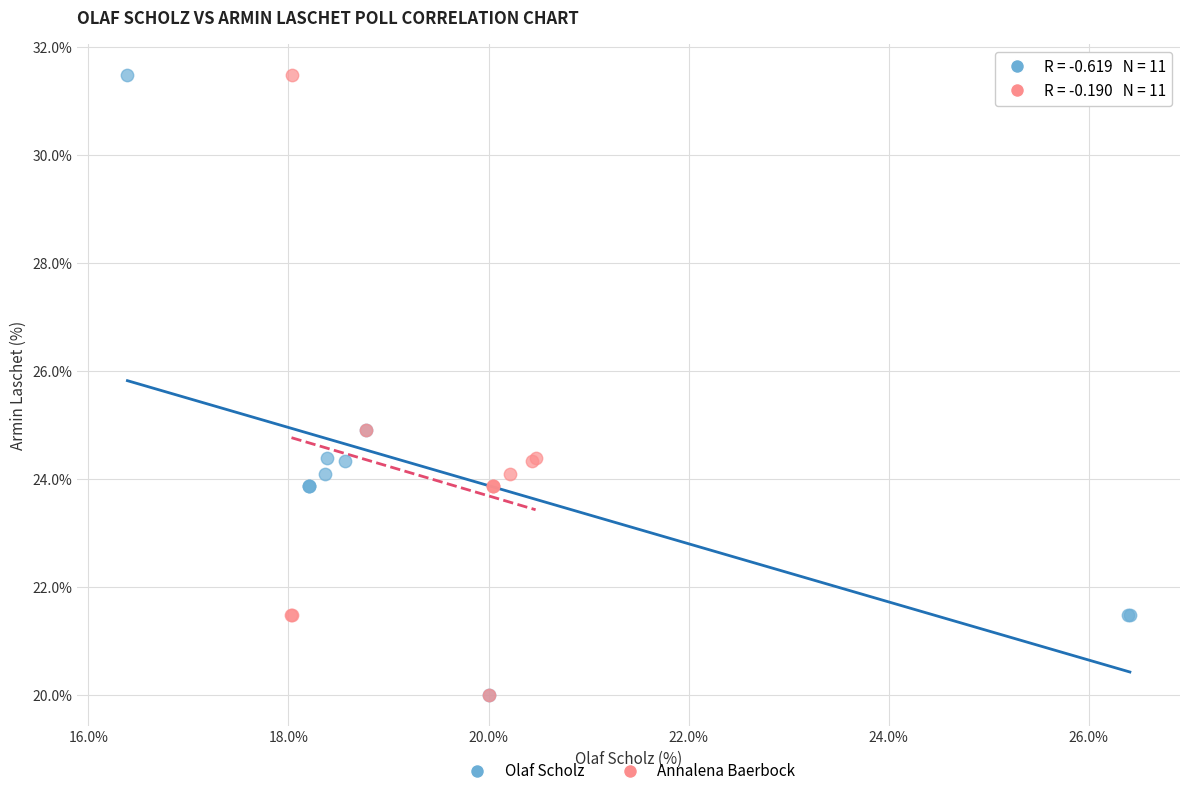

What are all the series names shown in the legend?

Olaf Scholz, Annalena Baerbock